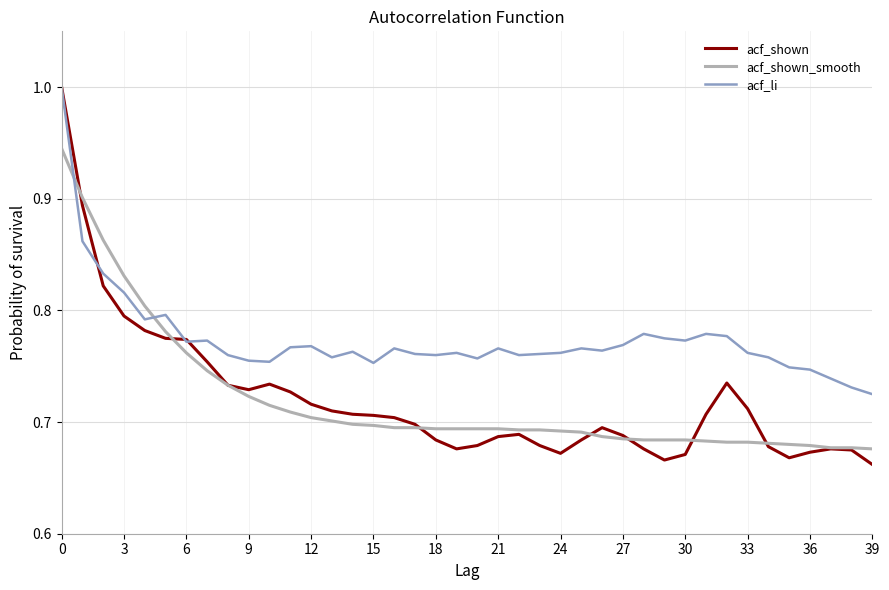

Which series has the largest range (max minus min)?

acf_shown